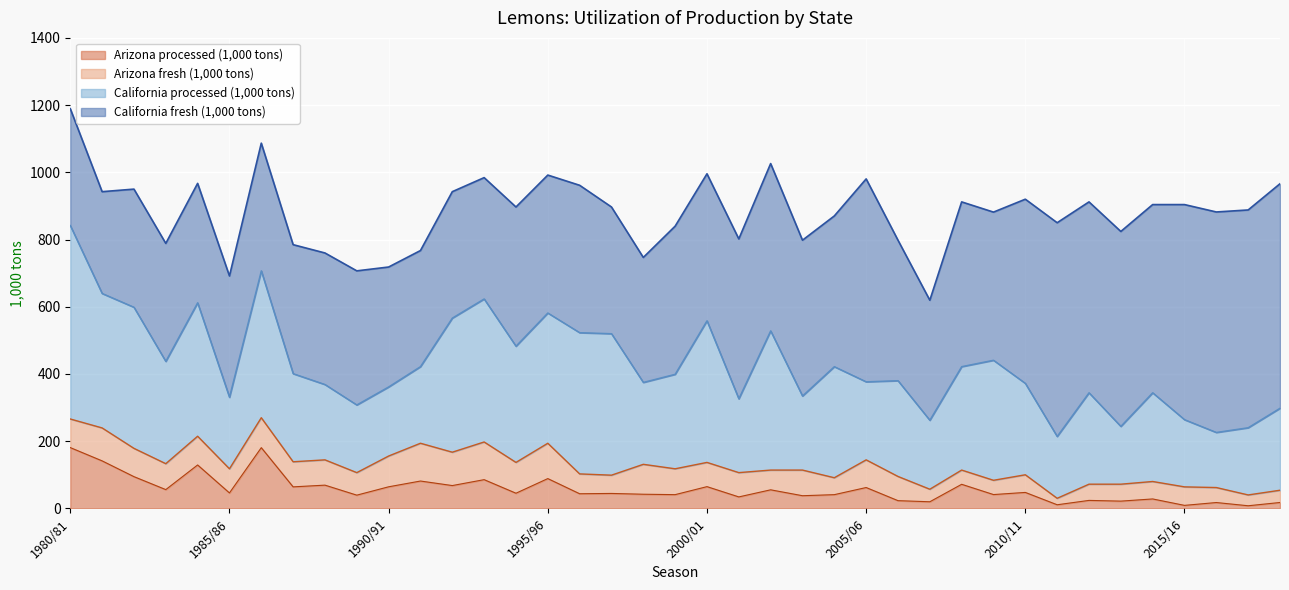

Where do California fresh (1,000 tons) and California processed (1,000 tons) first cross each other?

1982/83 and 1983/84